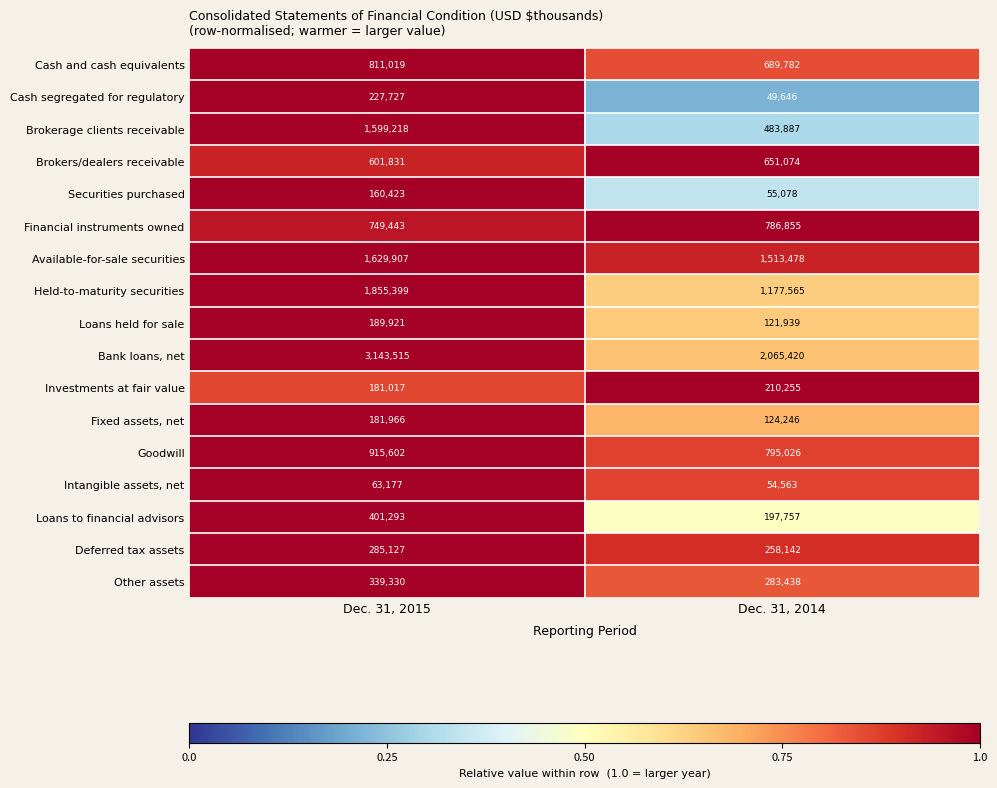

What is the difference between the maximum and minimum values in the Brokers/dealers receivable series?

49243